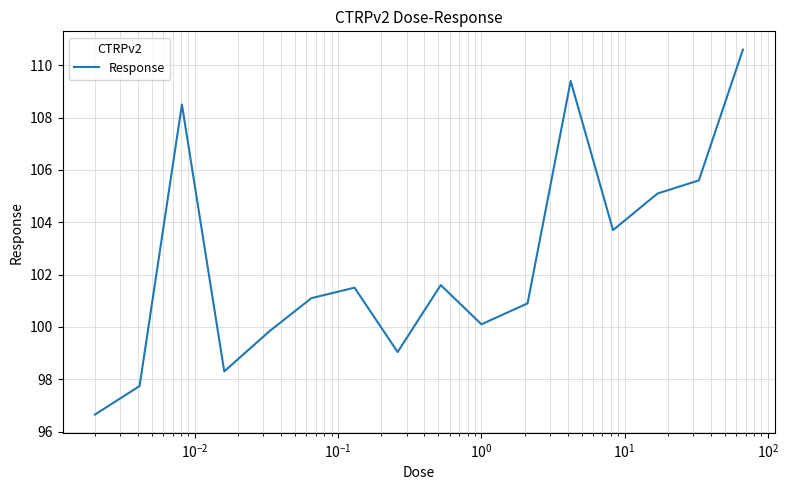

What is the greatest value displayed?

110.6